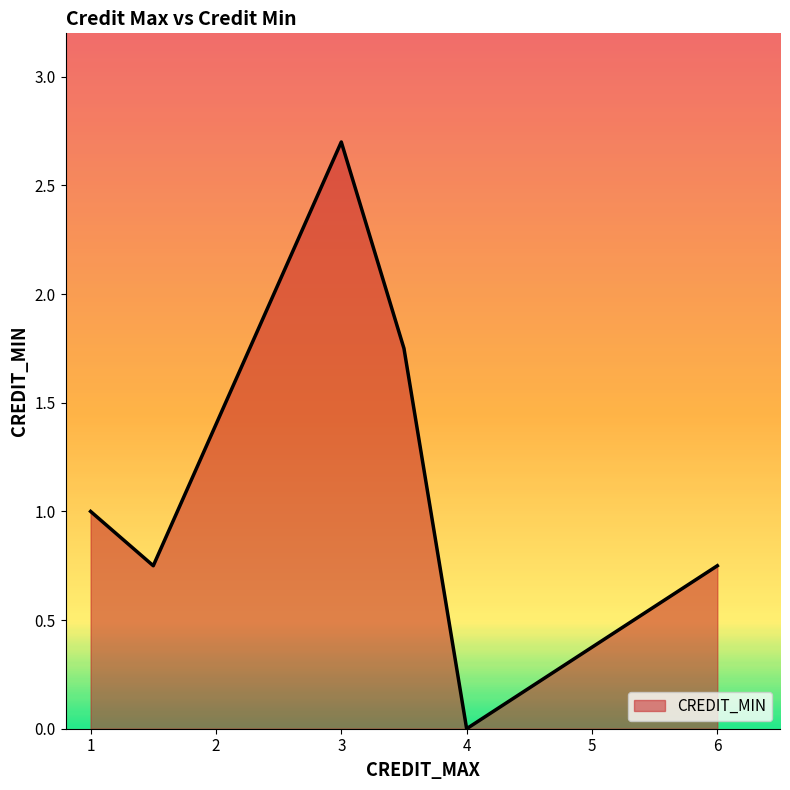

How many positive values are there?

5